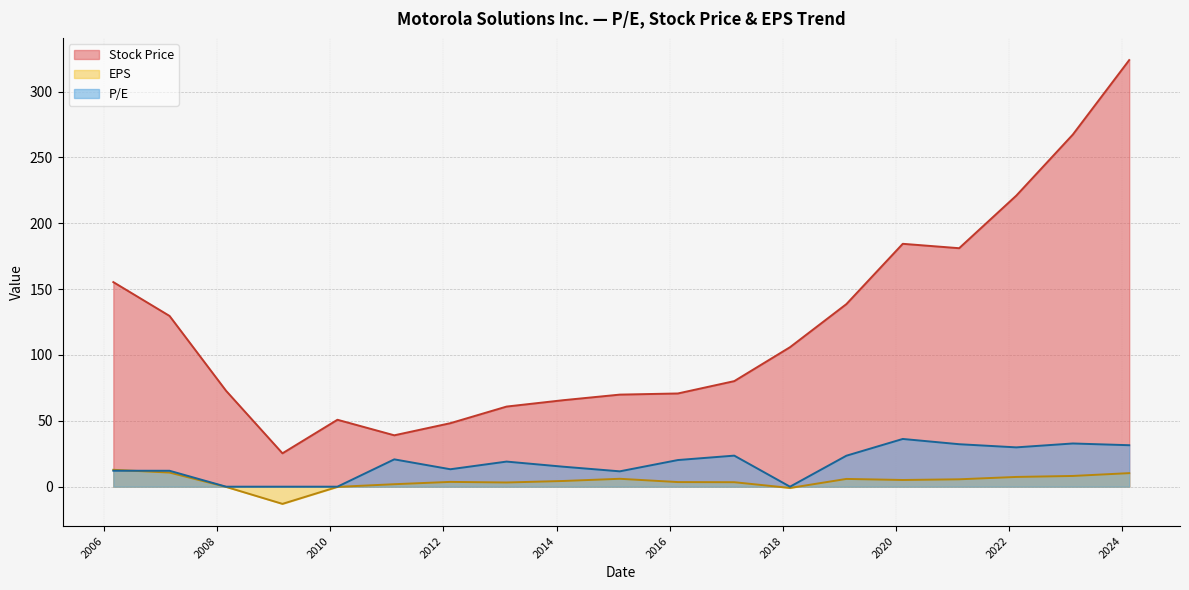

Is the value of Stock Price at 2016-02-23 greater than the value of EPS at 2010-02-16?

Yes